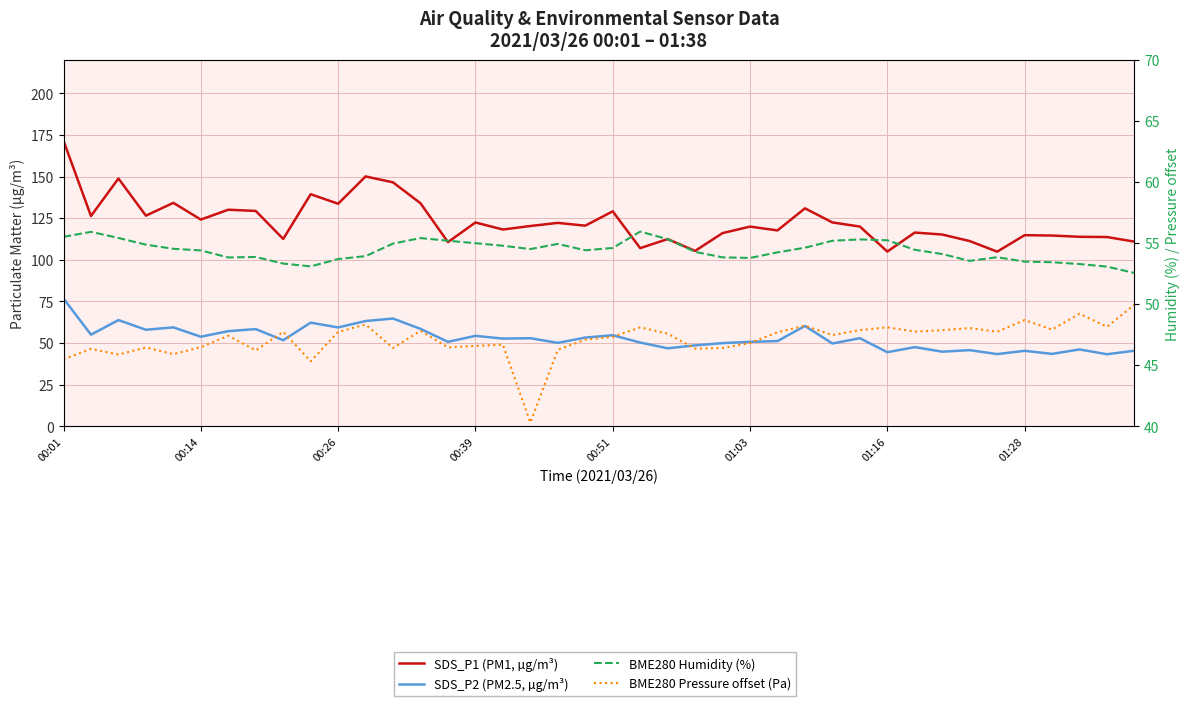

Which series has the widest spread of values?

BME280 Pressure offset (Pa)